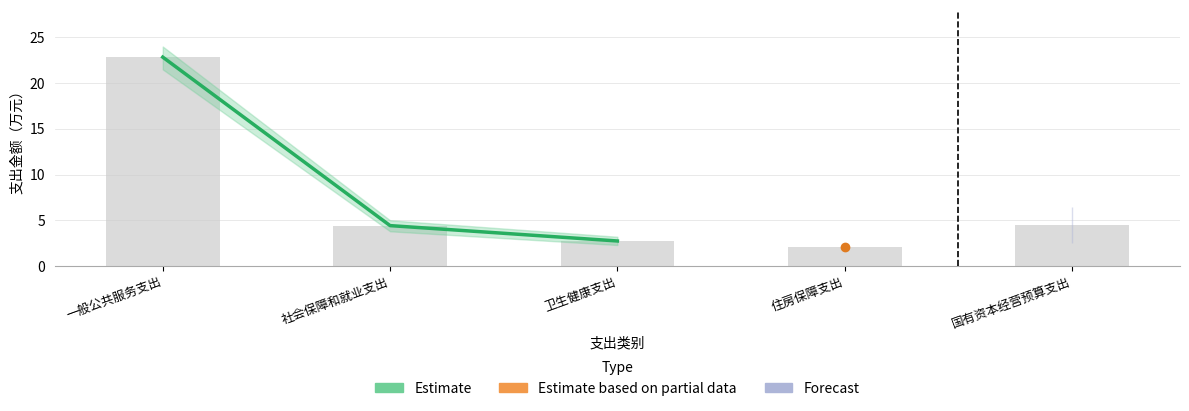

What is the maximum value shown in the chart?

22.8